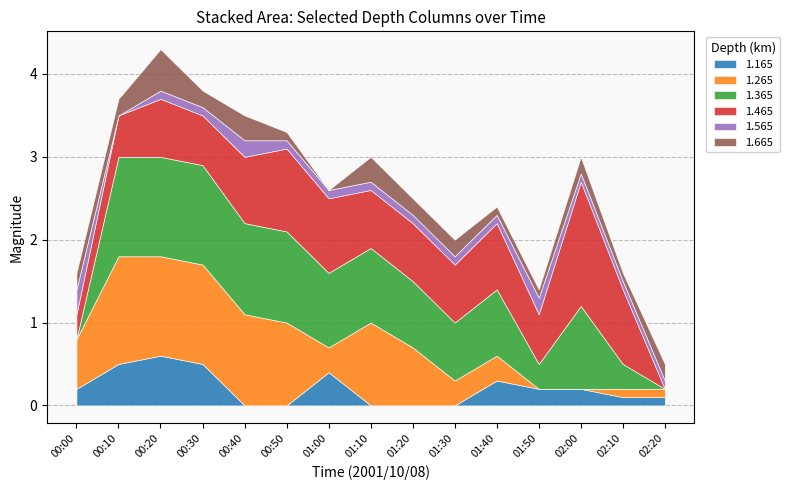

The 1.165 series shows 0.1 at 02:20. True or false?

True